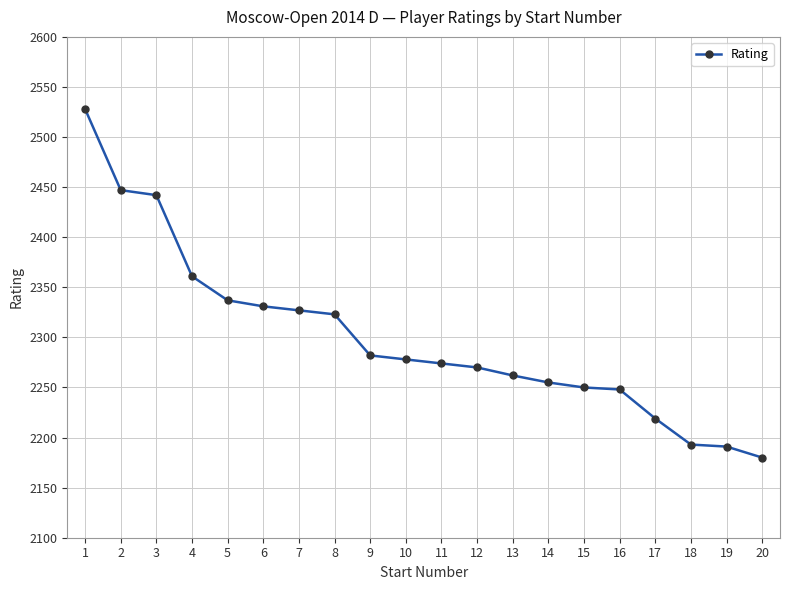

What is the difference between the values at 11 and 20?

94